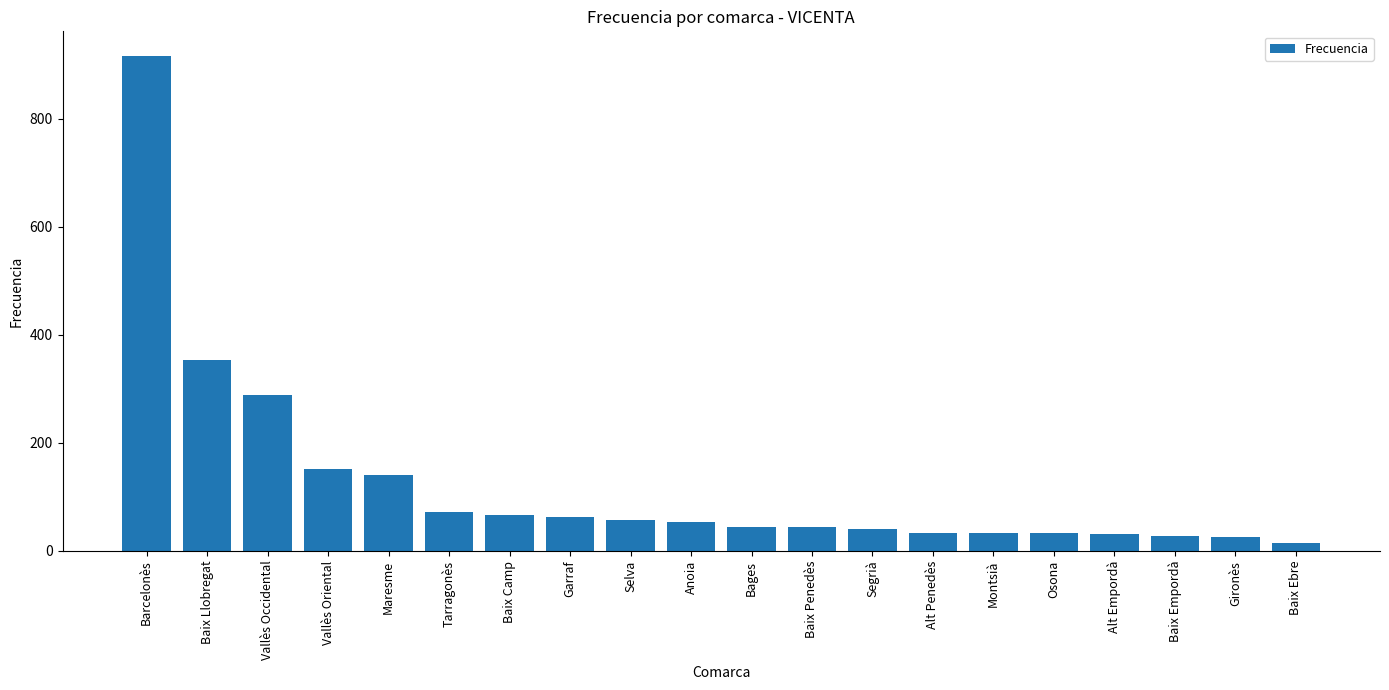

What is the label of the 14th bar from the left?

Alt Penedès